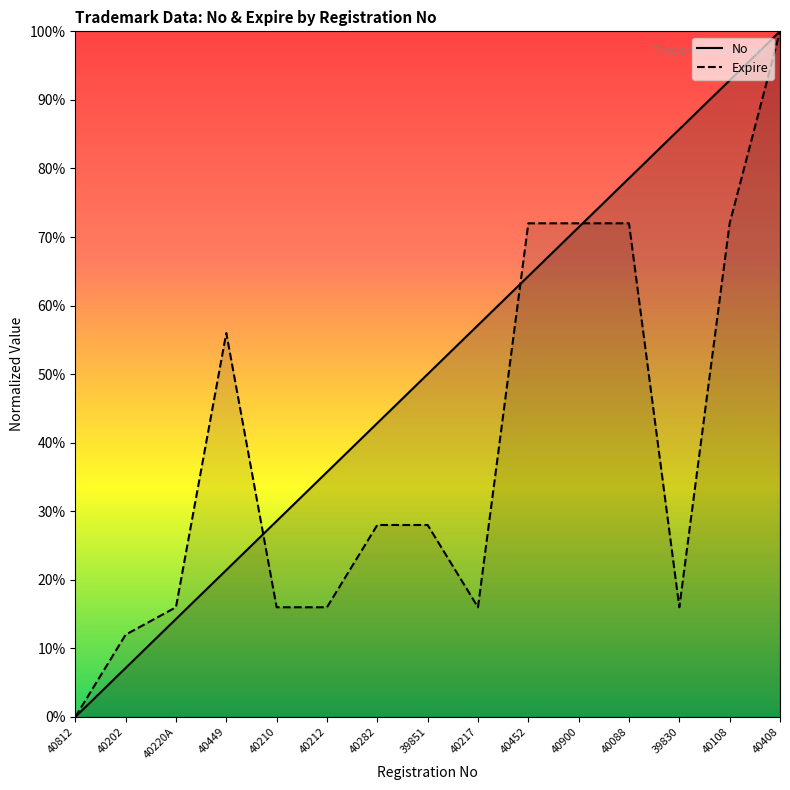

Which series has the largest total across all categories?

No